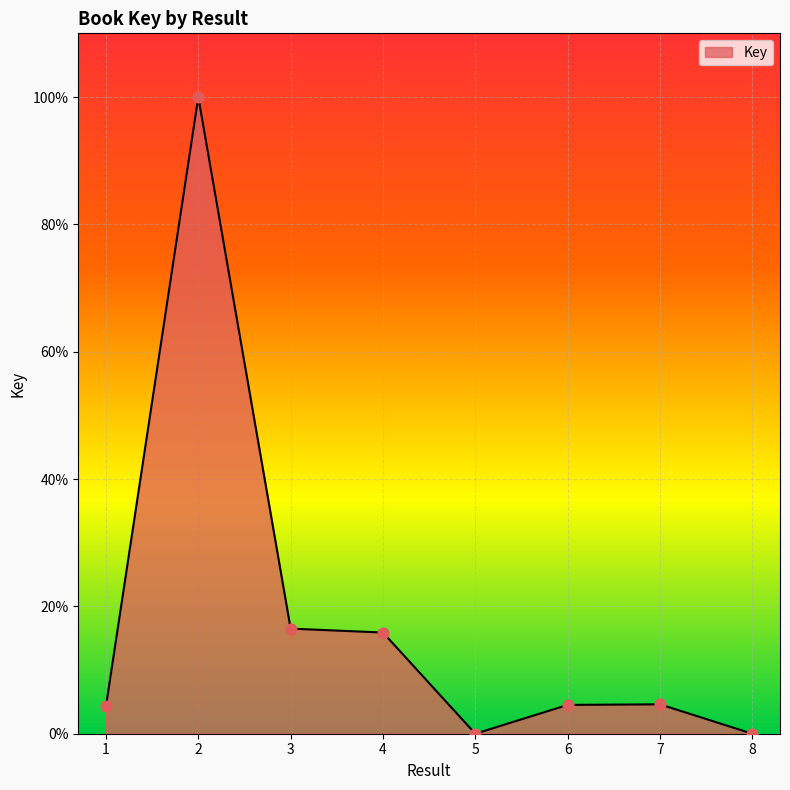

Between 4 and 7, which is larger?

4